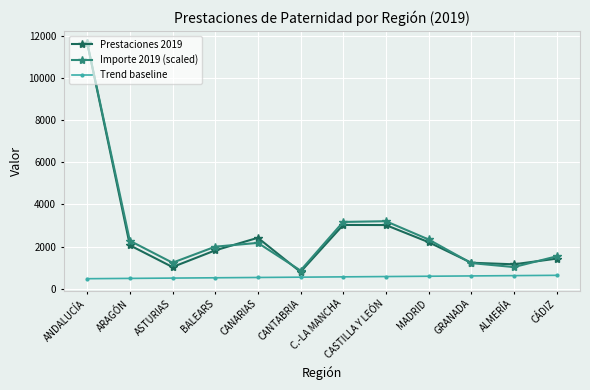

Which series has the largest range (max minus min)?

Prestaciones 2019